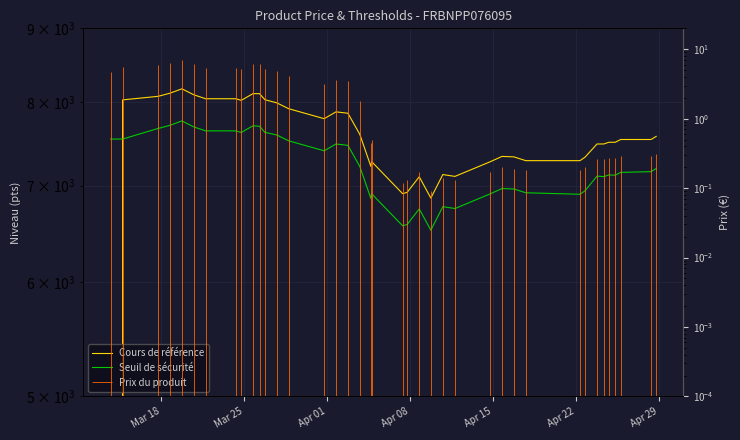

How many data points in Cours de référence are above 7536?

20